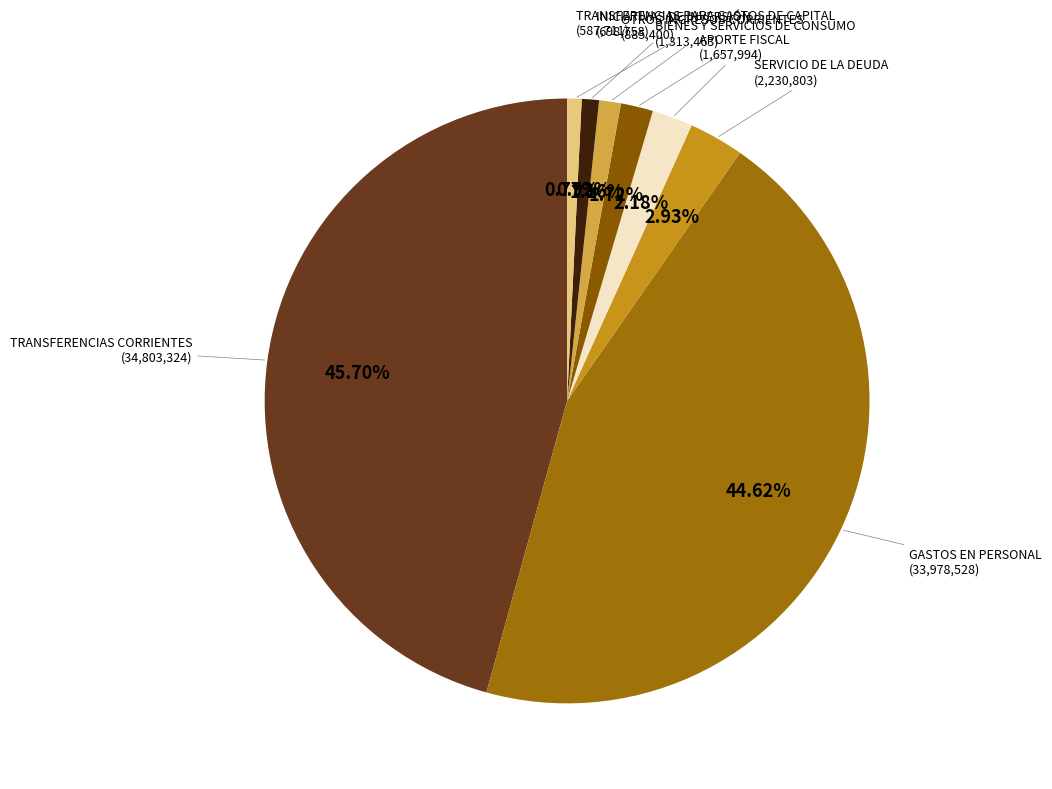

Approximately how many times larger is the value at SERVICIO DE LA DEUDA compared to OTROS INGRESOS CORRIENTES?

2.5